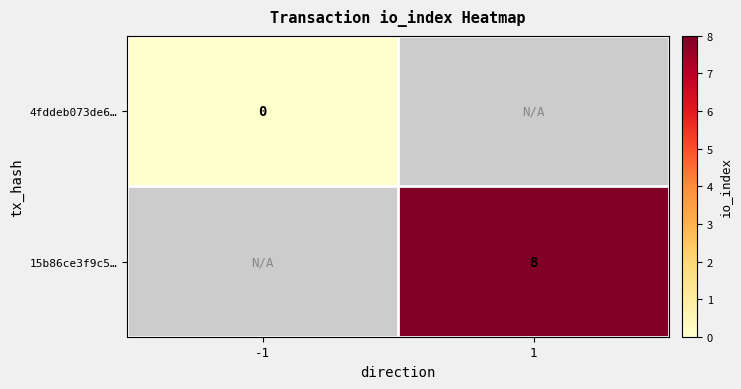

At which category does the chart reach its peak across all series?

1